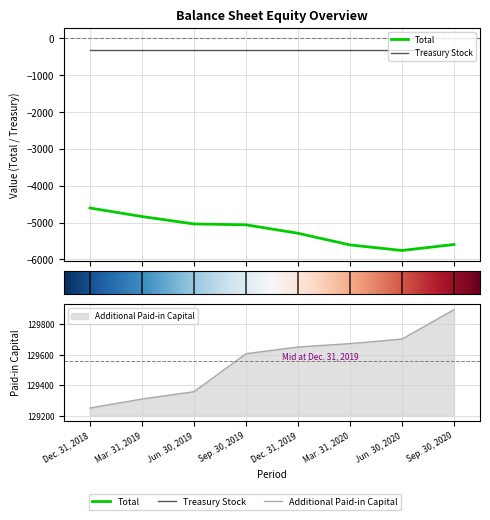

What is the value of the Total point at the 4th from the left?

-5062